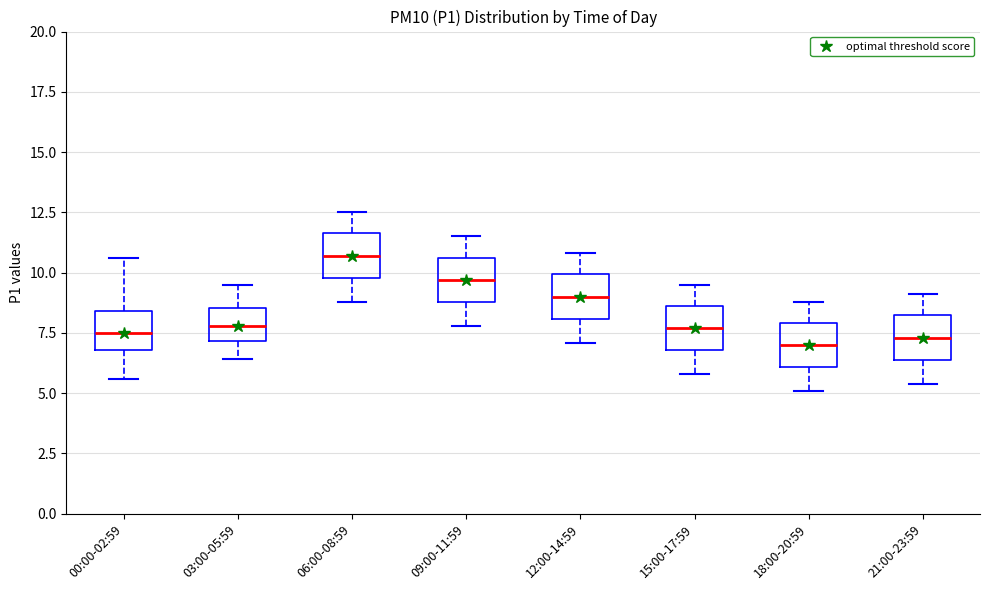

Reading left to right, read every box against the y-axis: the position of its median line, the range the box covers, and the ends of its whiskers. The values are not printed on the chart, so give them approximately, as read against the axis.

00:00-02:59: median 7.5, box 7.0 to 8.5, whiskers 5.5 to 10.5
03:00-05:59: median 8.0, box 7.0 to 8.5, whiskers 6.5 to 9.5
06:00-08:59: median 10.5, box 10.0 to 11.5, whiskers 9.0 to 12.5
09:00-11:59: median 9.5, box 9.0 to 10.5, whiskers 8.0 to 11.5
12:00-14:59: median 9.0, box 8.0 to 10.0, whiskers 7.0 to 11.0
15:00-17:59: median 7.5, box 7.0 to 8.5, whiskers 6.0 to 9.5
18:00-20:59: median 7.0, box 6.0 to 8.0, whiskers 5.0 to 9.0
21:00-23:59: median 7.5, box 6.5 to 8.0, whiskers 5.5 to 9.0